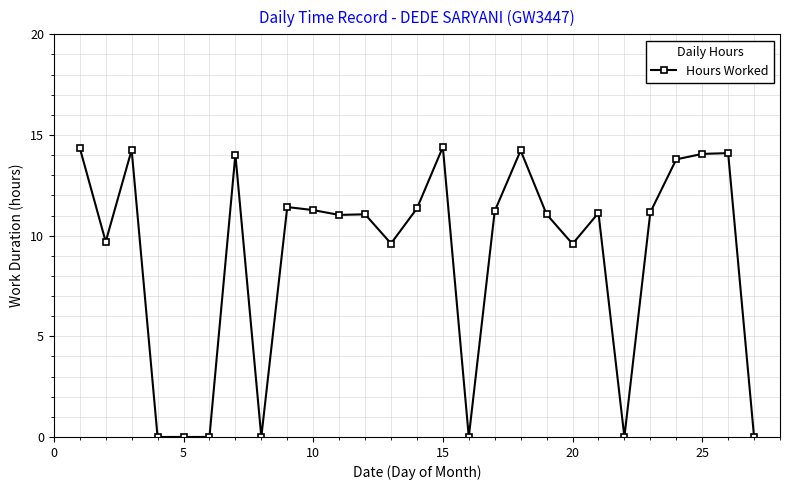

What is the greatest value displayed?

14.4